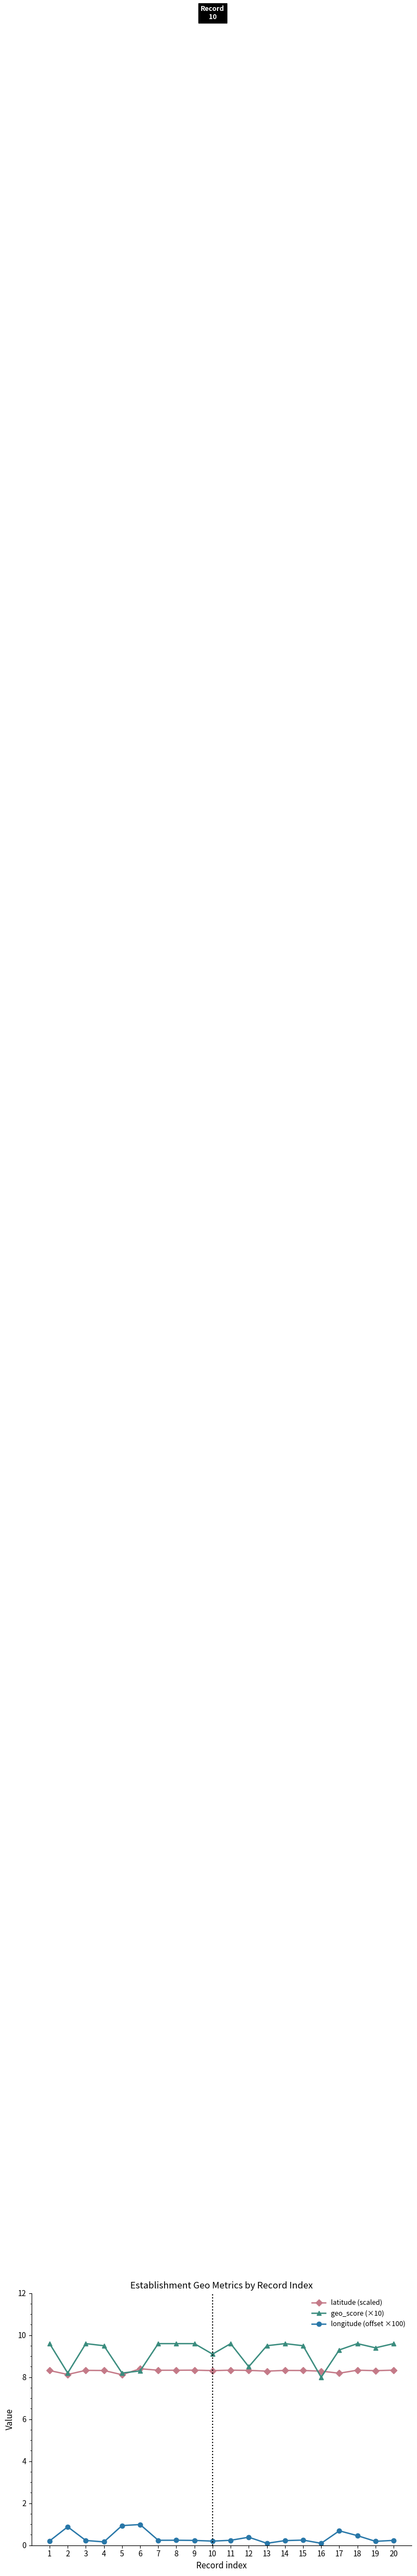

Between 5 and 19, which series saw the biggest shift?

geo_score (×10)